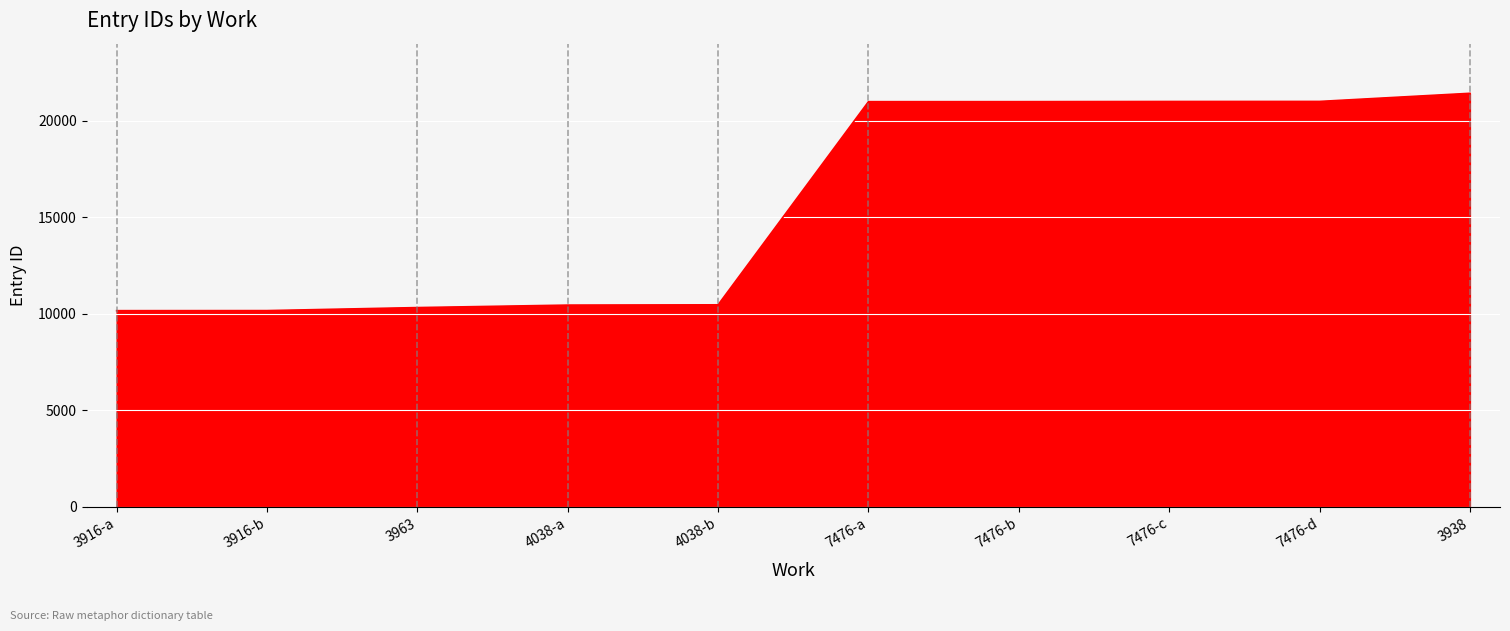

What is the greatest value displayed?

21428